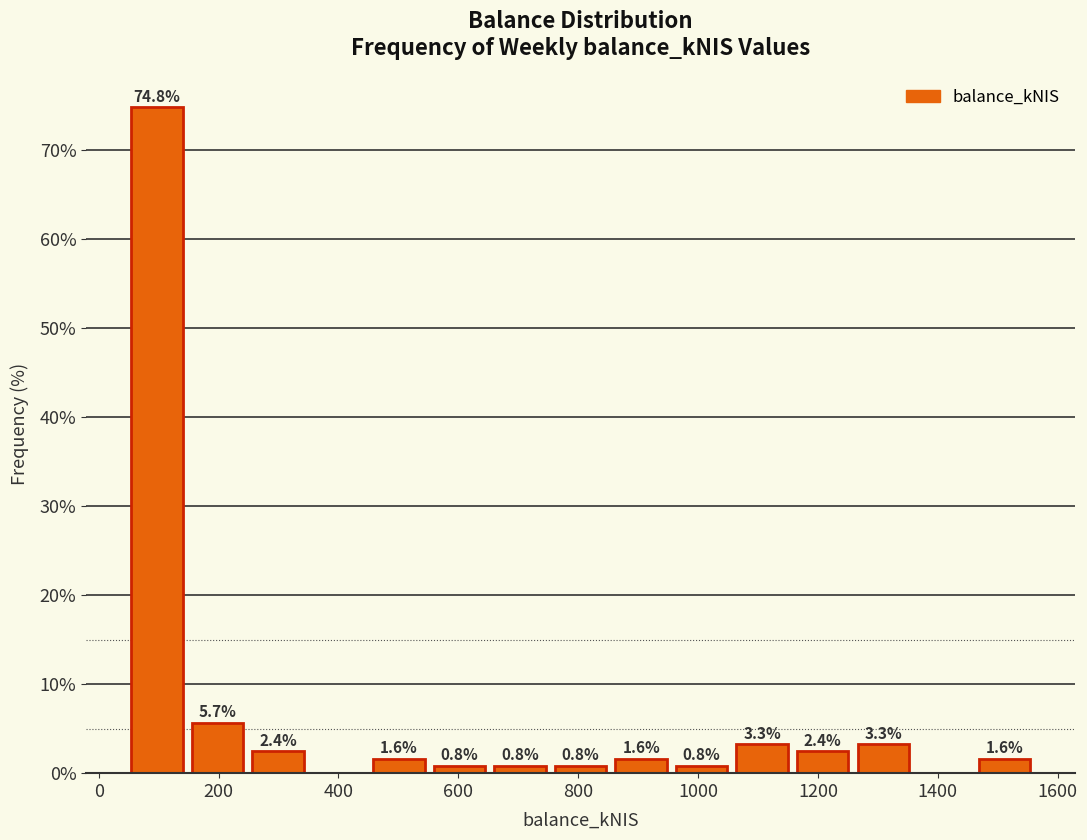

Which range on the x-axis has the tallest bar?

40 to 140